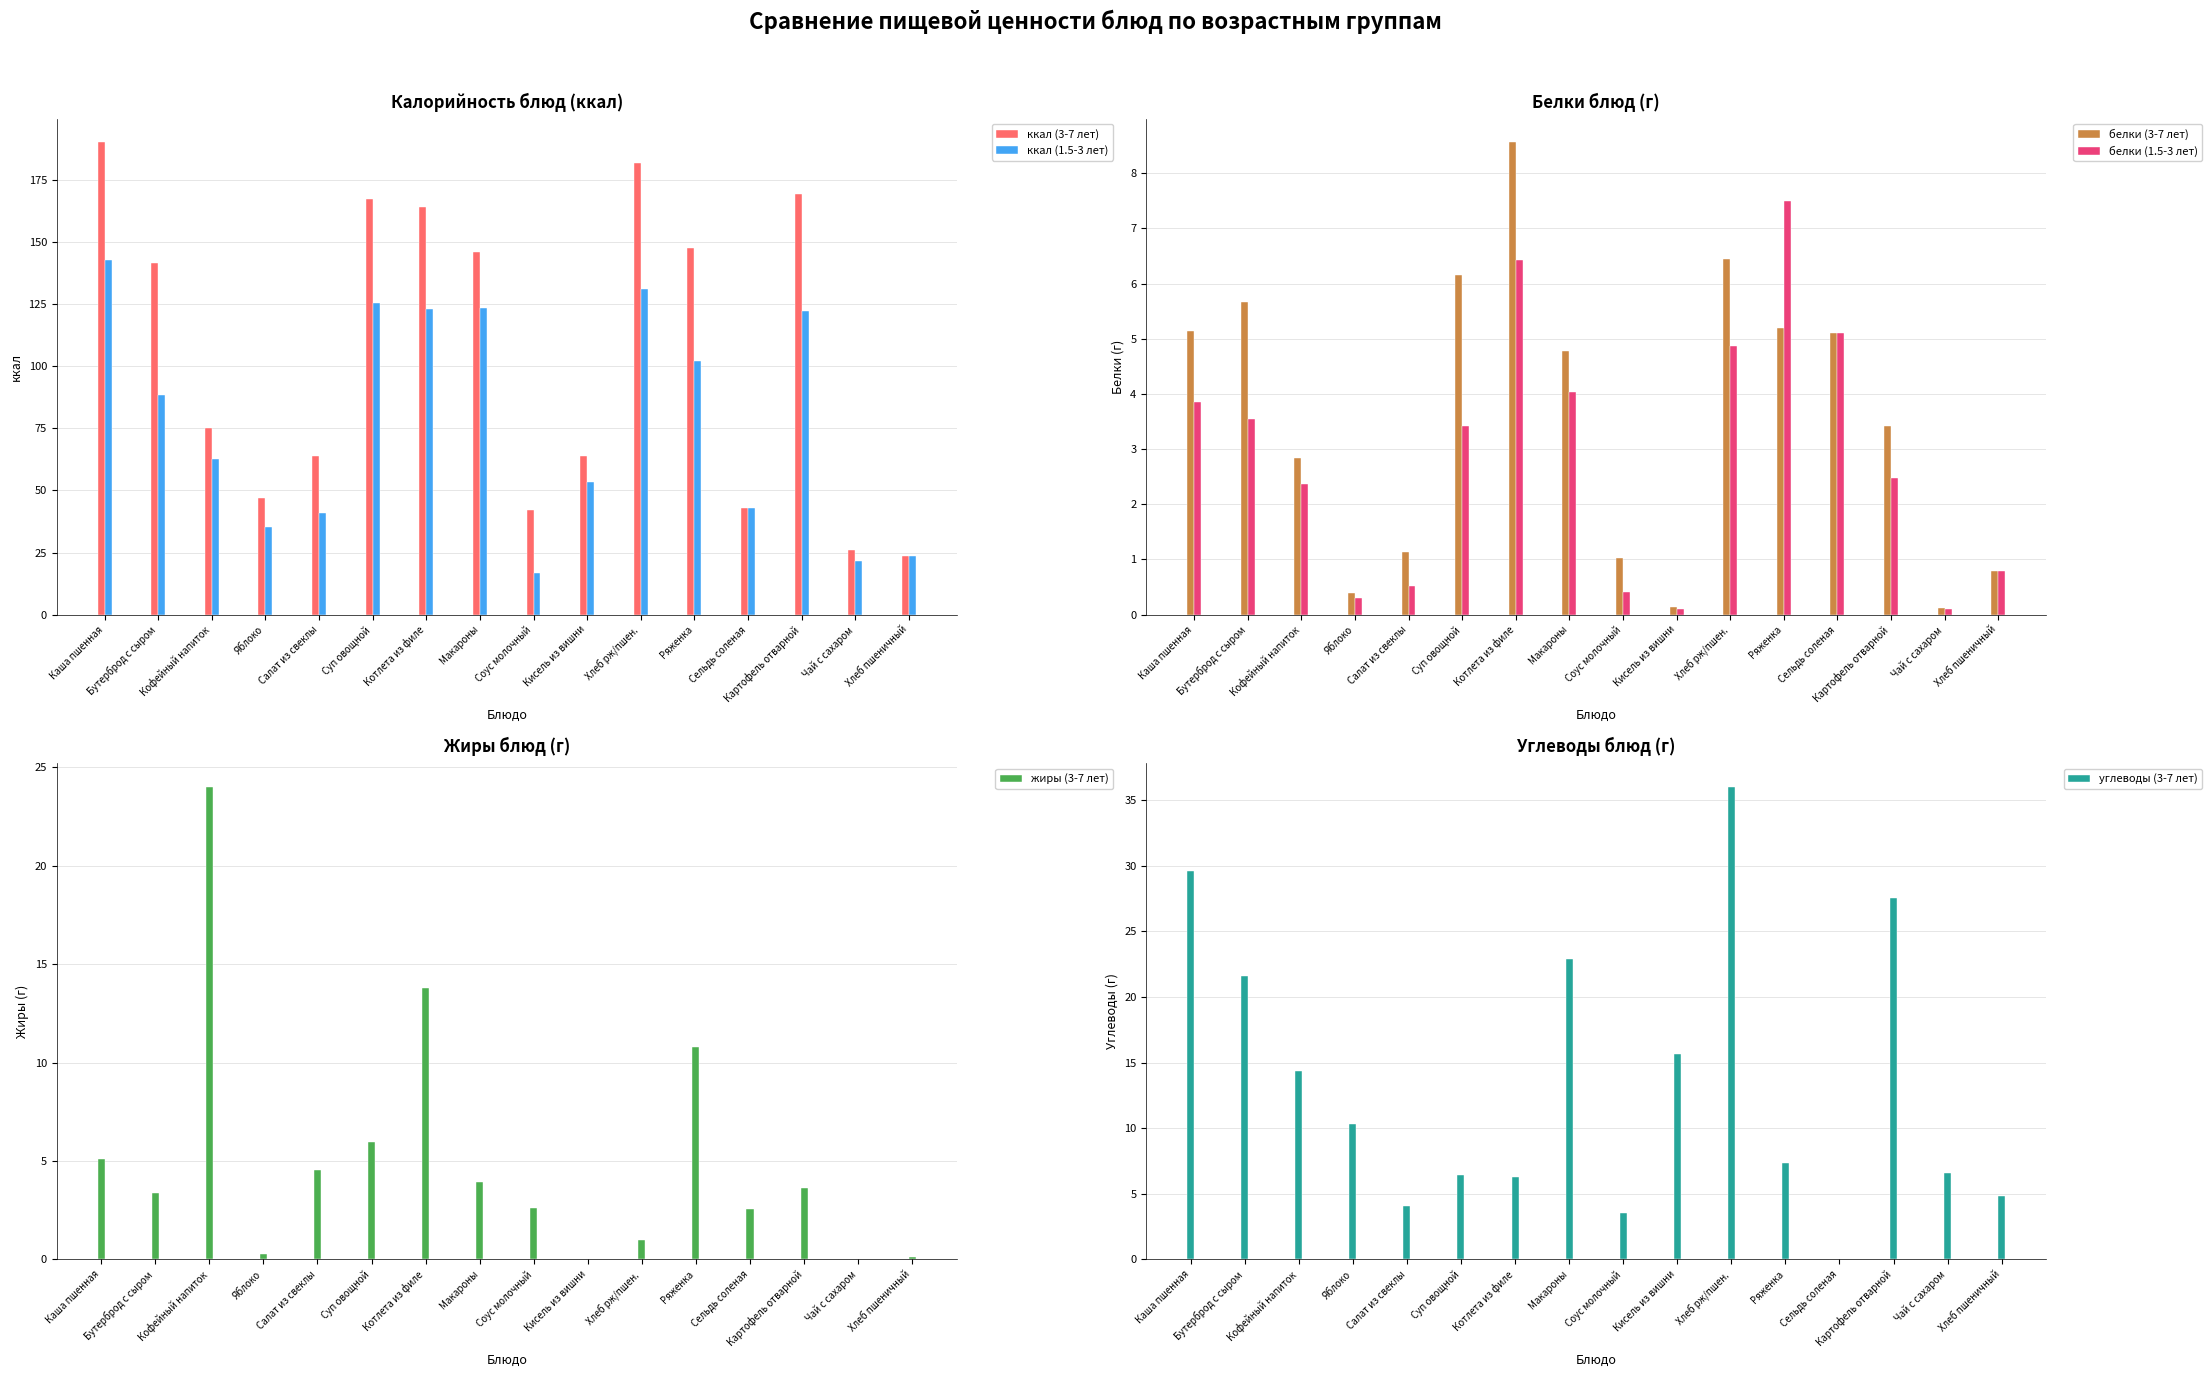

What is the spread (max minus min) of values at Картофель отварной?

166.7